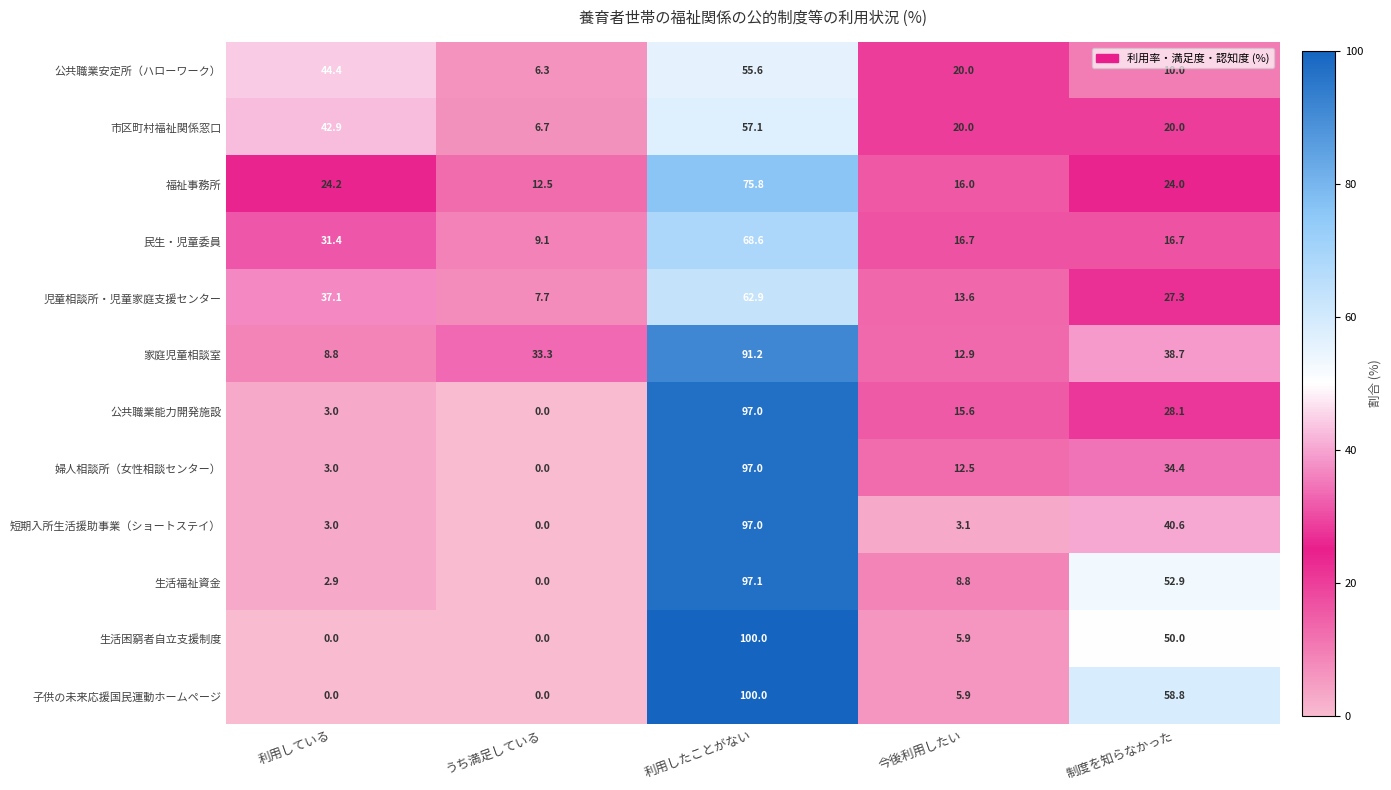

At which label does 子供の未来応援国民運動ホームページ first exceed 5?

利用したことがない